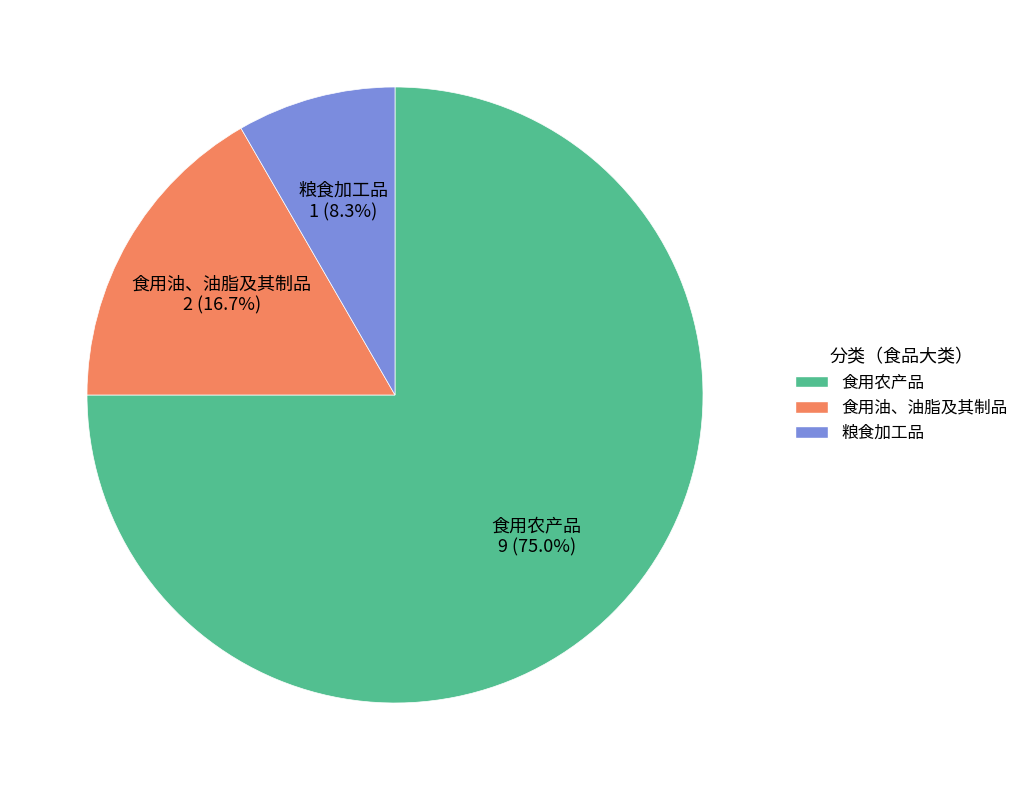

Which has a higher value, 食用农产品 or 粮食加工品?

食用农产品